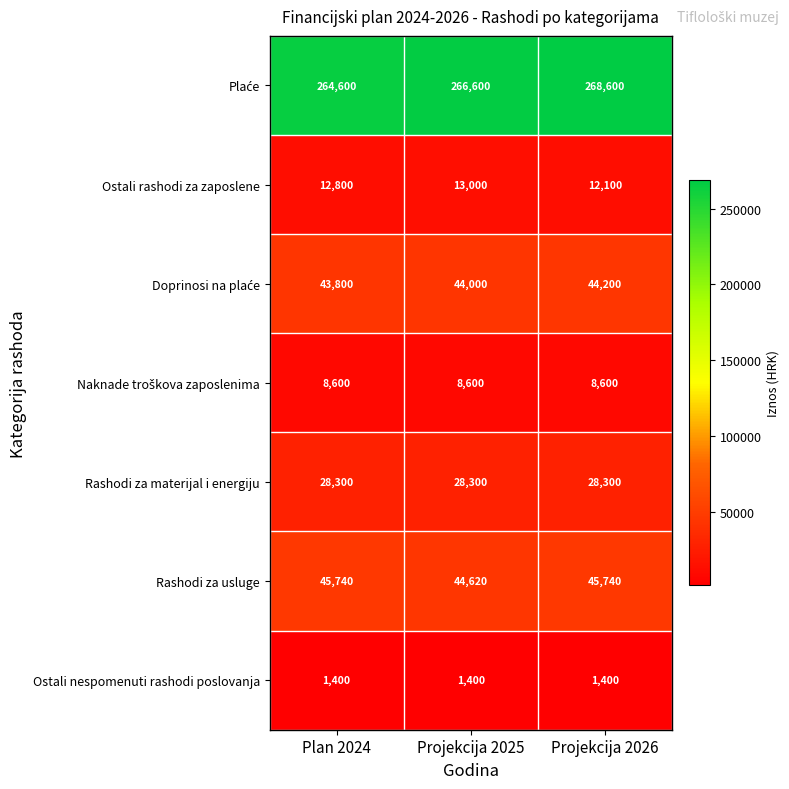

What is the maximum value shown in the chart?

268600